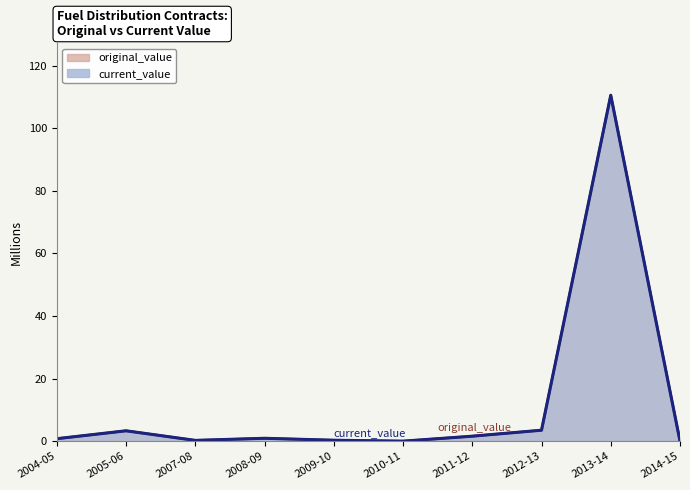

At which label does current_value reach its minimum?

2010-11